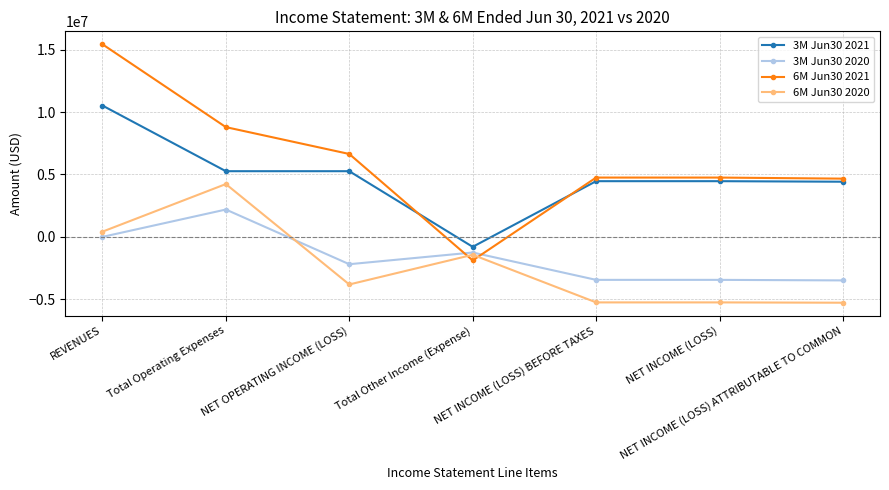

Rank the series at Total Other Income (Expense) from highest to lowest value.

3M Jun30 2021, 3M Jun30 2020, 6M Jun30 2020, 6M Jun30 2021